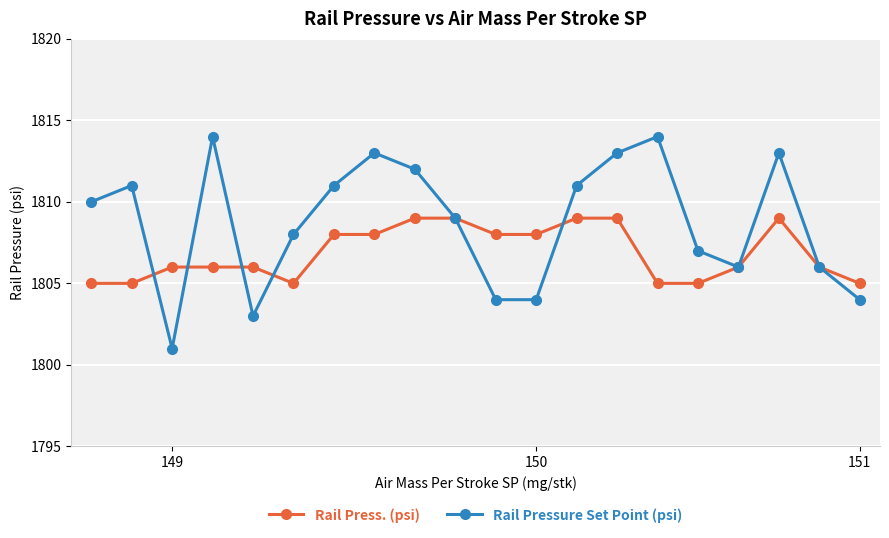

What is the maximum value shown in the chart?

1814